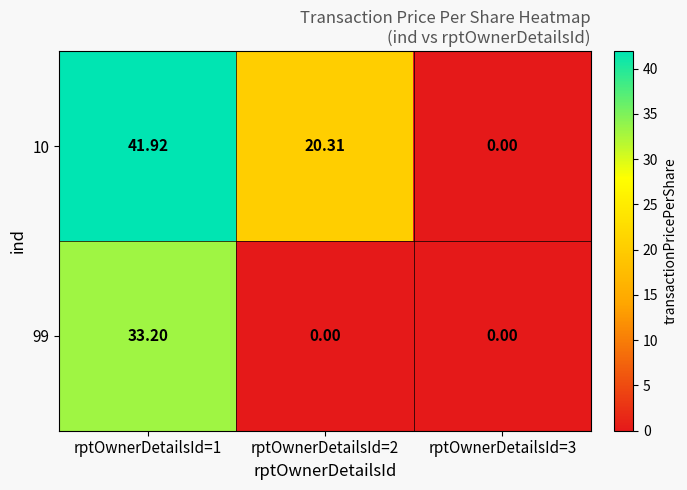

How many values in 10 are above zero?

2